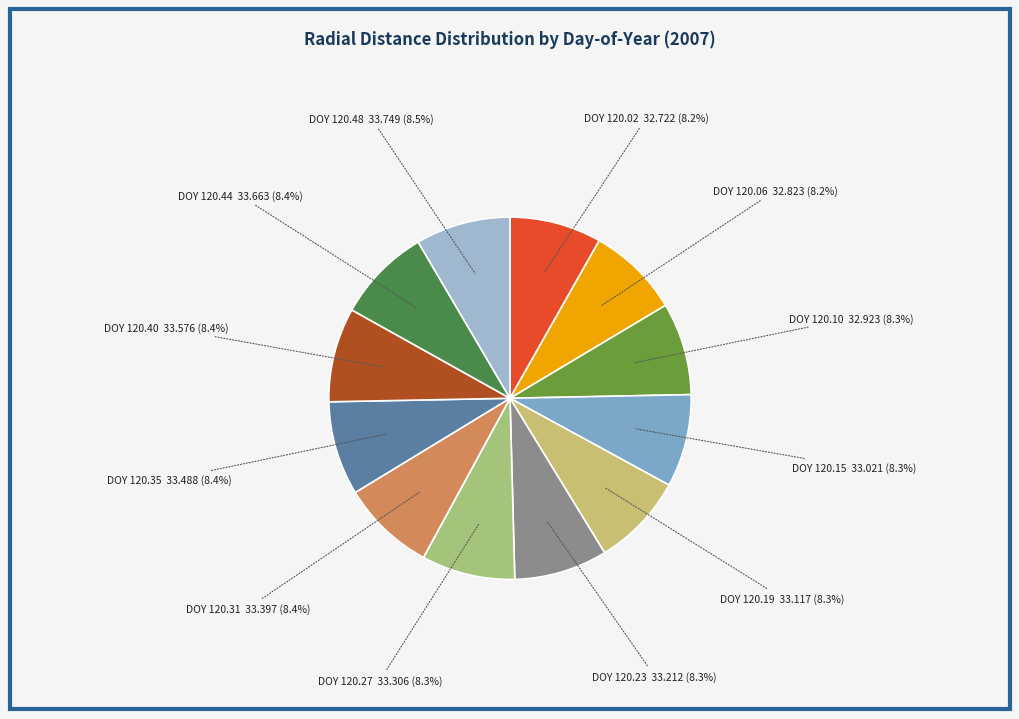

Is there a majority slice in this chart?

No